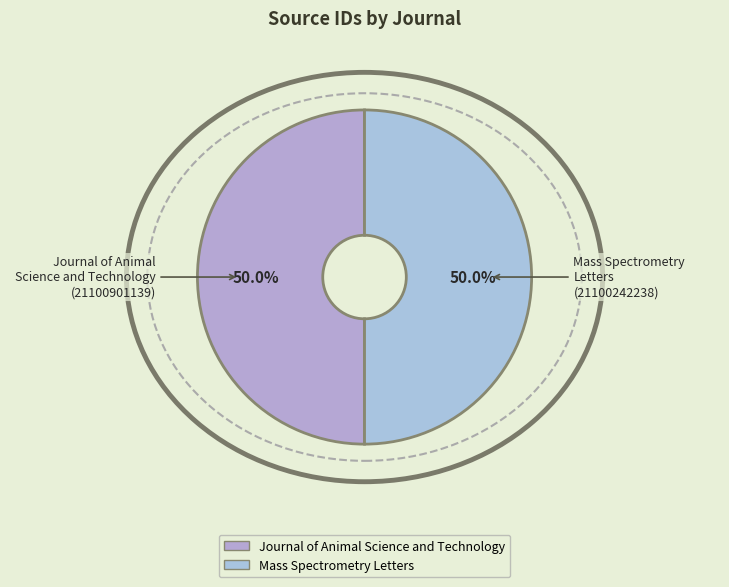

How many slices are in this pie chart?

2